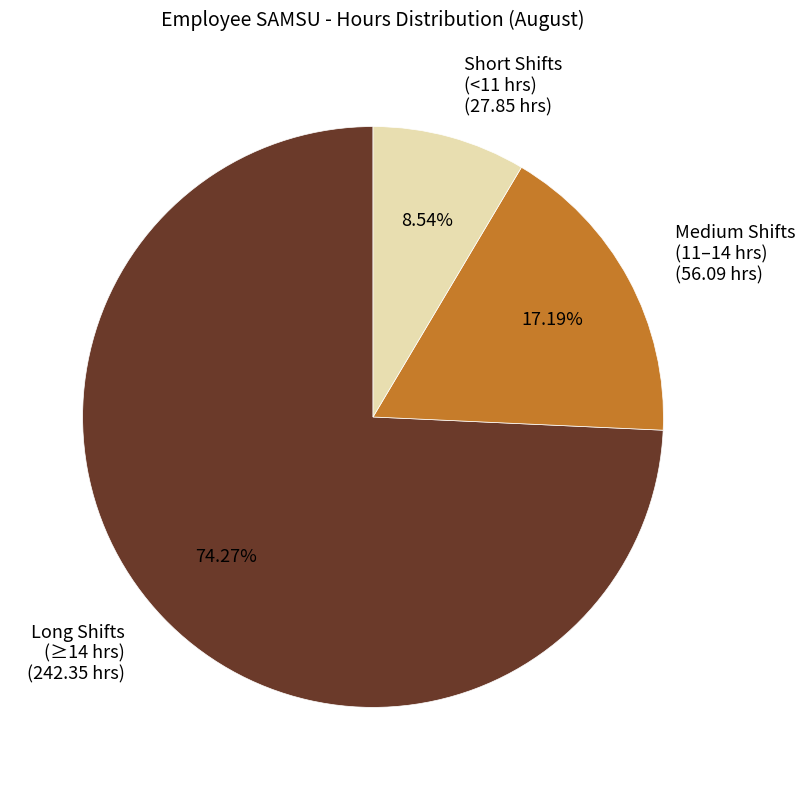

Combined, do Long Shifts (≥14 hrs) (242.35 hrs) and Medium Shifts (11–14 hrs) (56.09 hrs) account for over 50%?

Yes